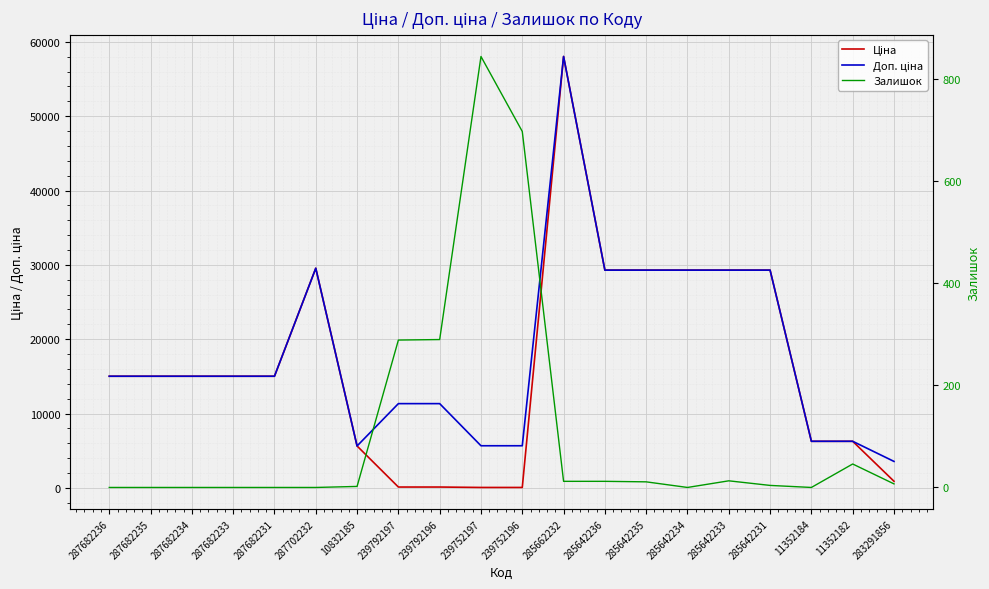

Is it true that Залишок equals 367.5 at 287682231?

False